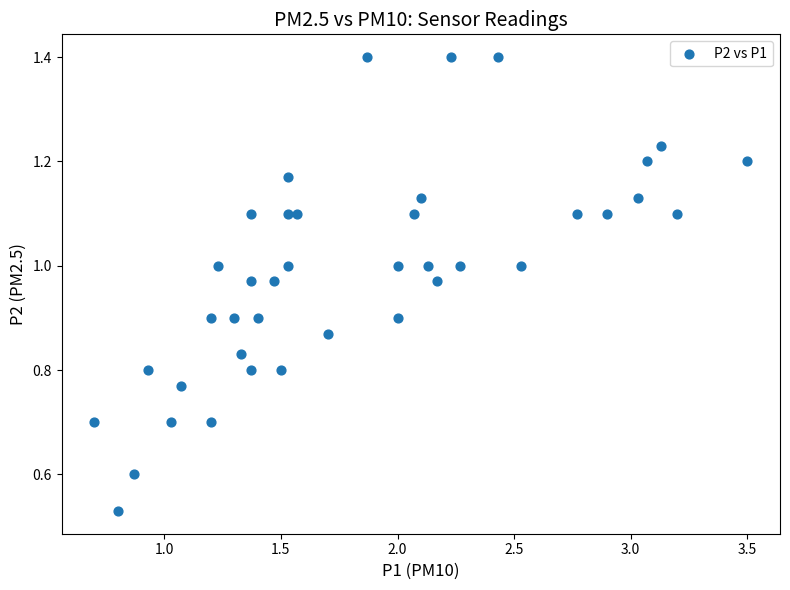

What is the range of X values (max minus min)?

2.8